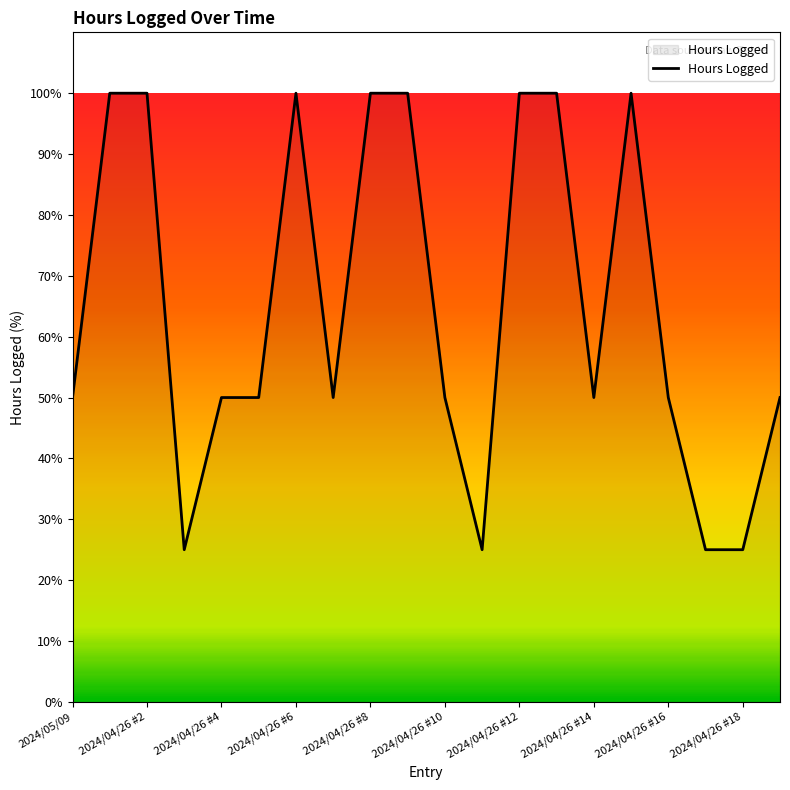

What is the difference between the maximum and minimum values?

75